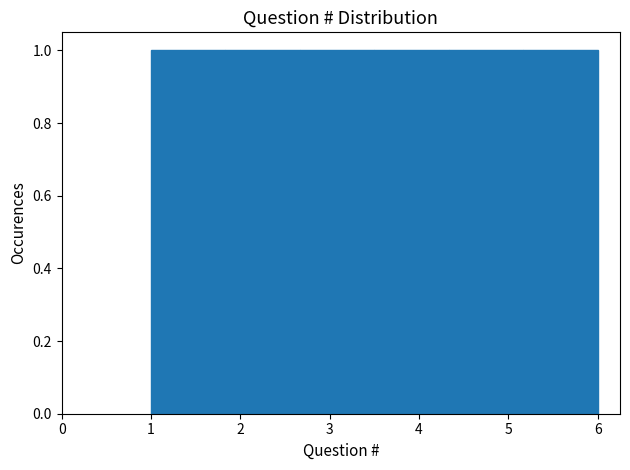

Reading left to right, transcribe this chart: for each bar, give the range it covers on the x-axis and its height. Neither the bar edges nor the heights are printed on the chart, so give them approximately, as read against the axes.

1.0 to 1.8: 1
1.8 to 2.7: 1
2.7 to 3.5: 1
3.5 to 4.3: 1
4.3 to 5.2: 1
5.2 to 6.0: 1